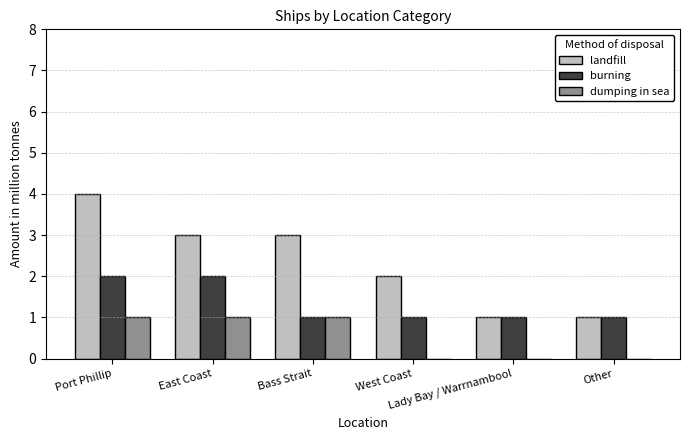

Are the bars horizontal?

No